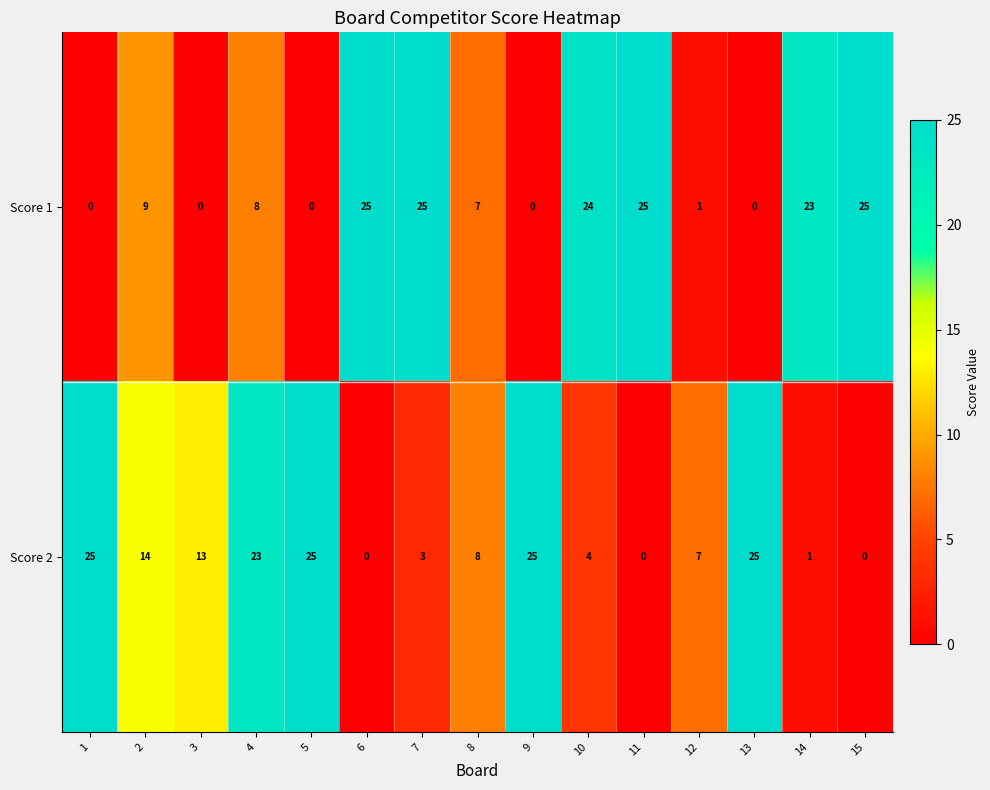

What is the maximum value for Score 1?

25